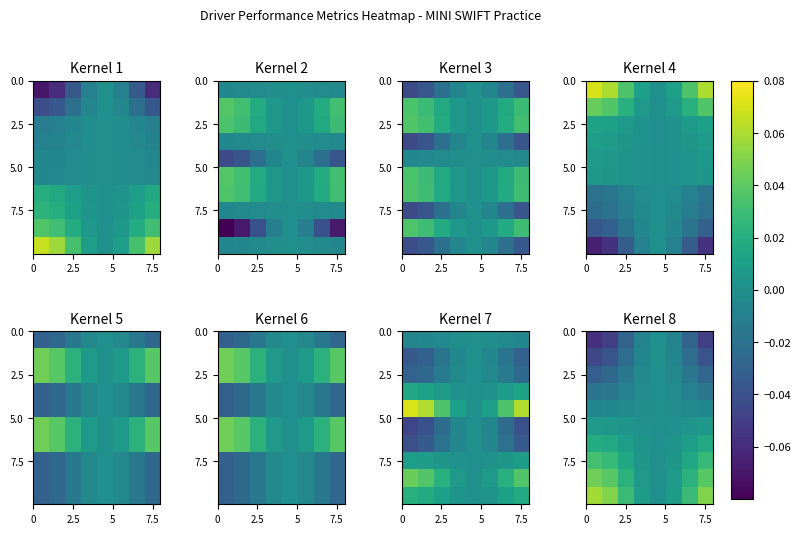

How many data points in 2.5 are less than 0?

7